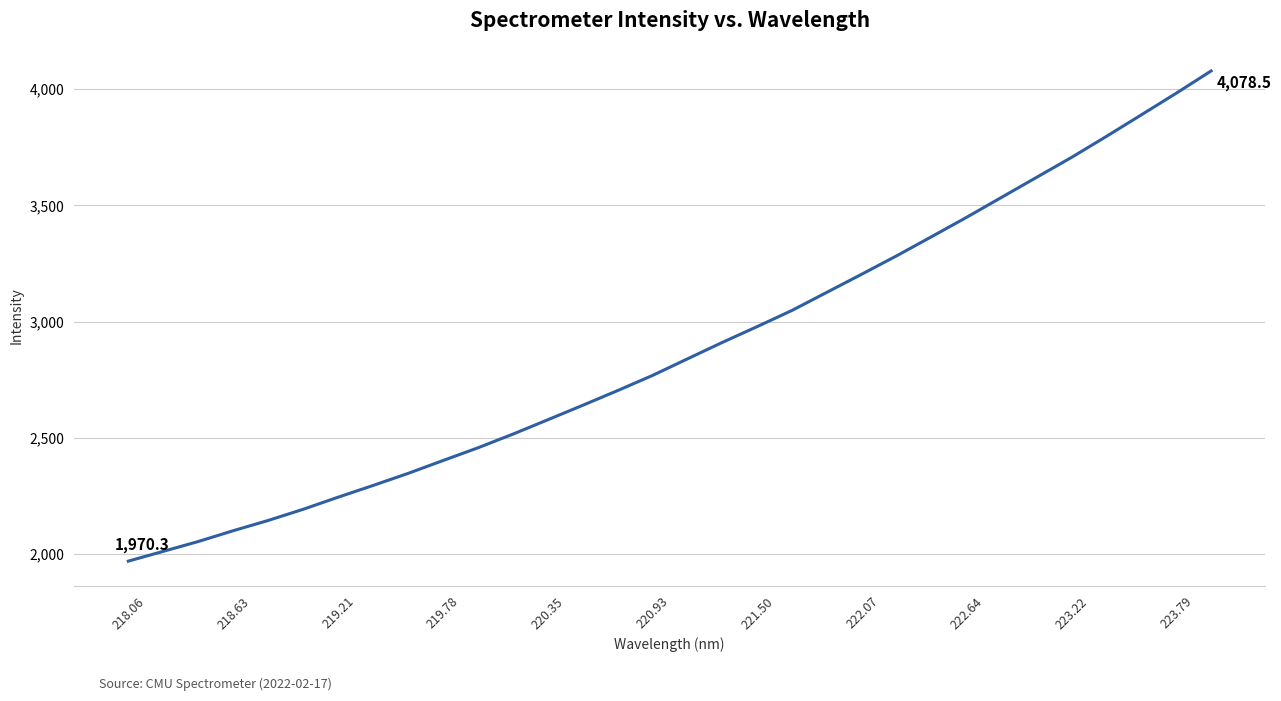

Does the chart have visible grid lines?

Yes